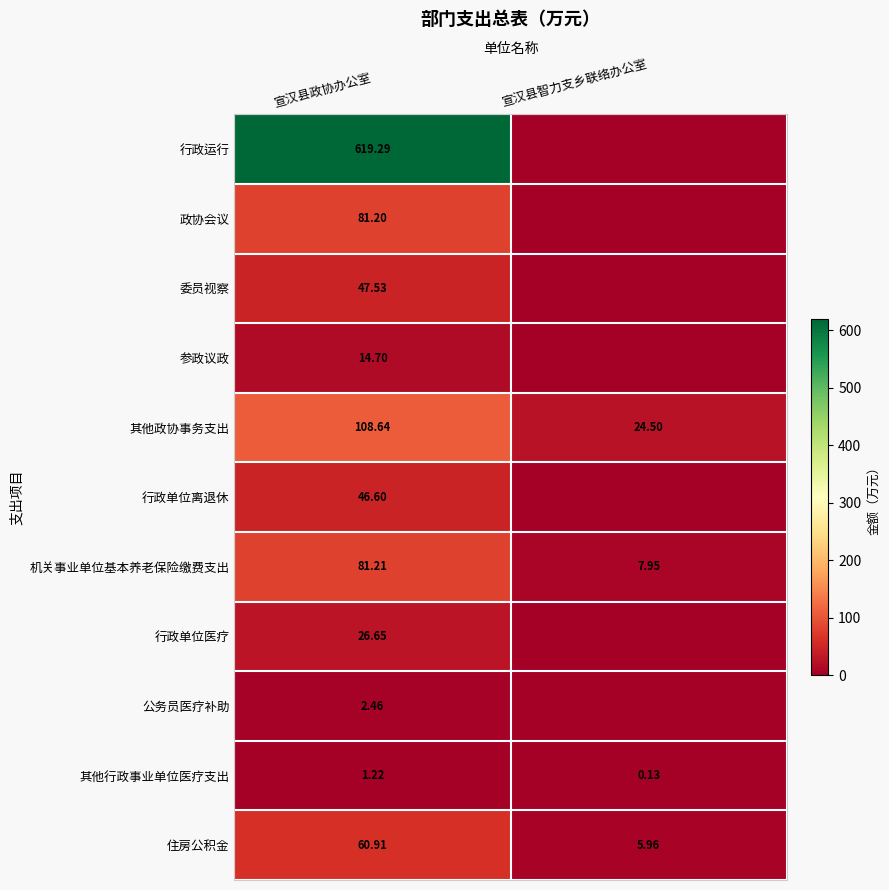

What is the greatest value displayed?

619.3